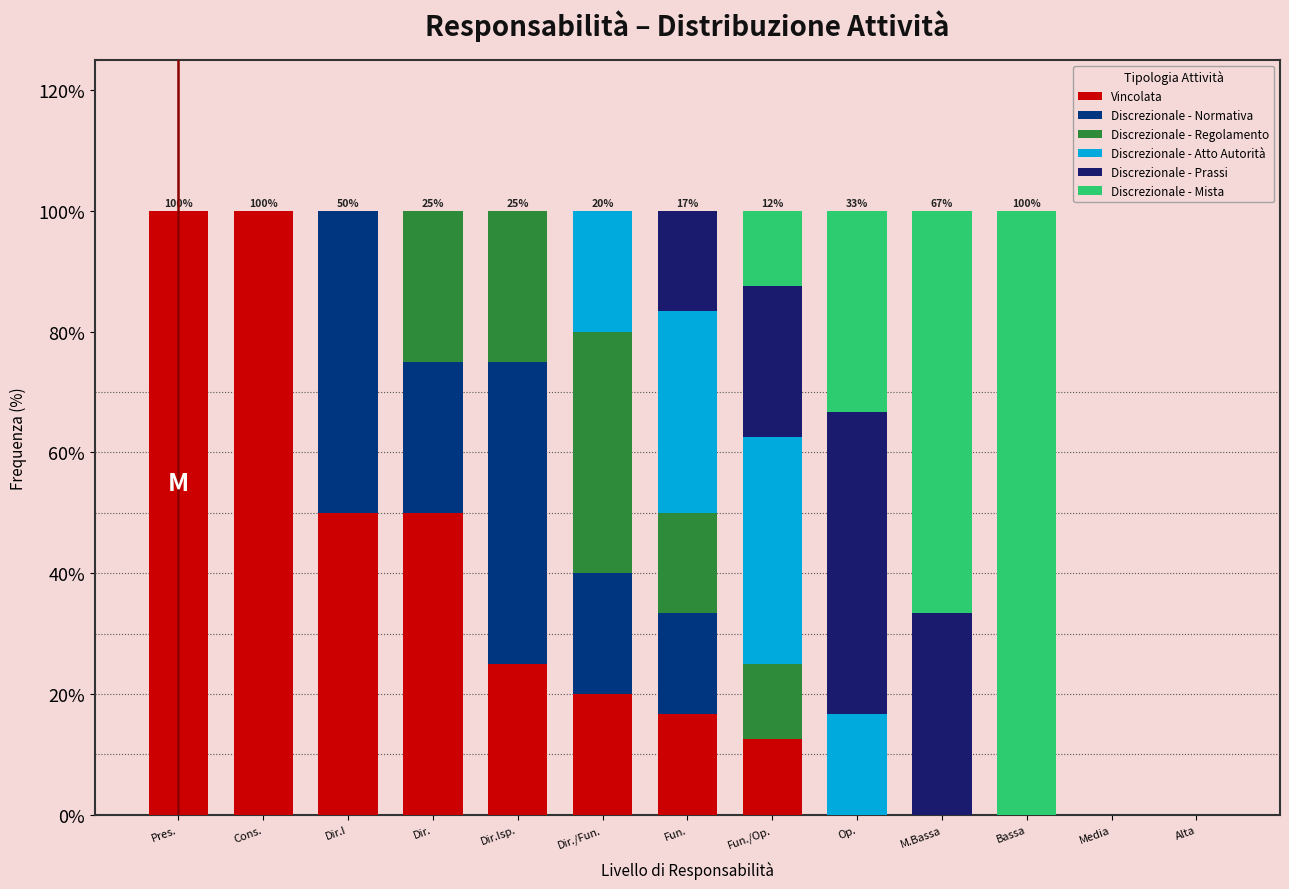

What is the total value across all series at Fun.?

100.0